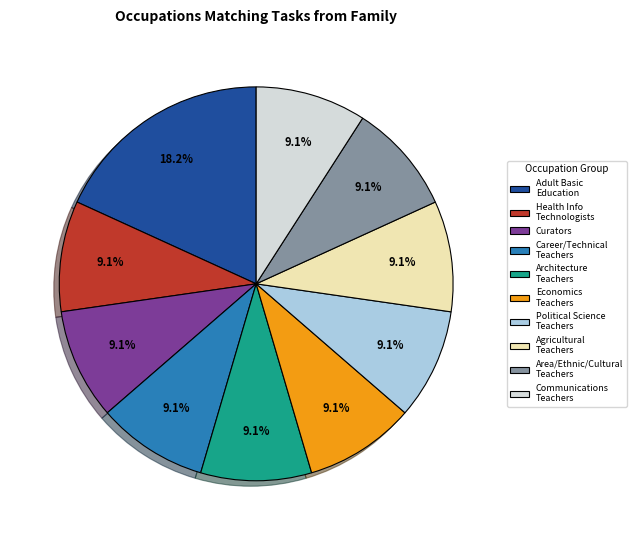

Which slice is the largest?

Adult Basic Education